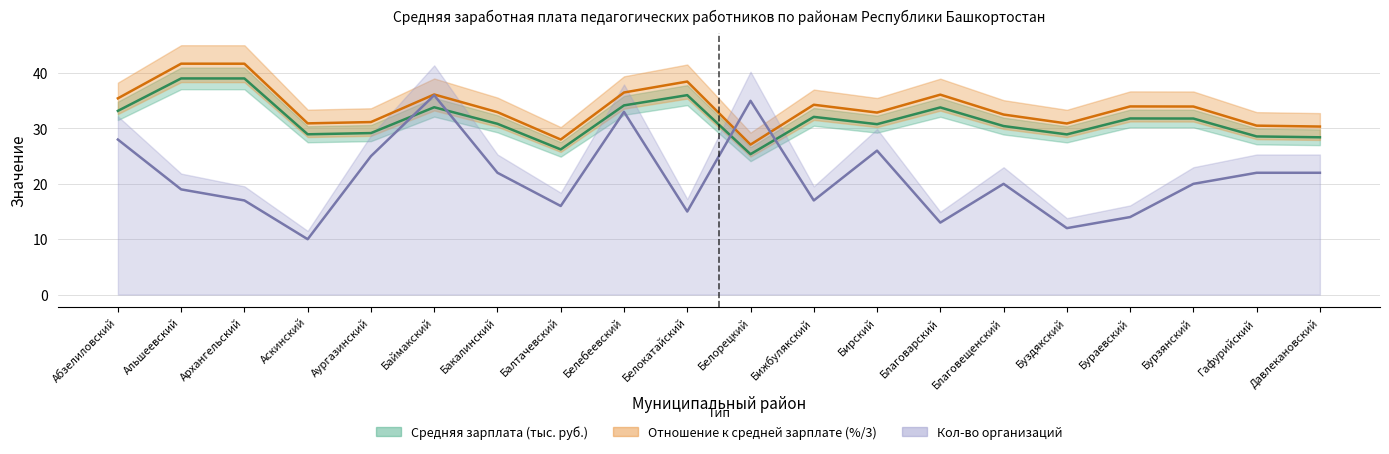

Which series has the widest spread of values?

Количество организаций